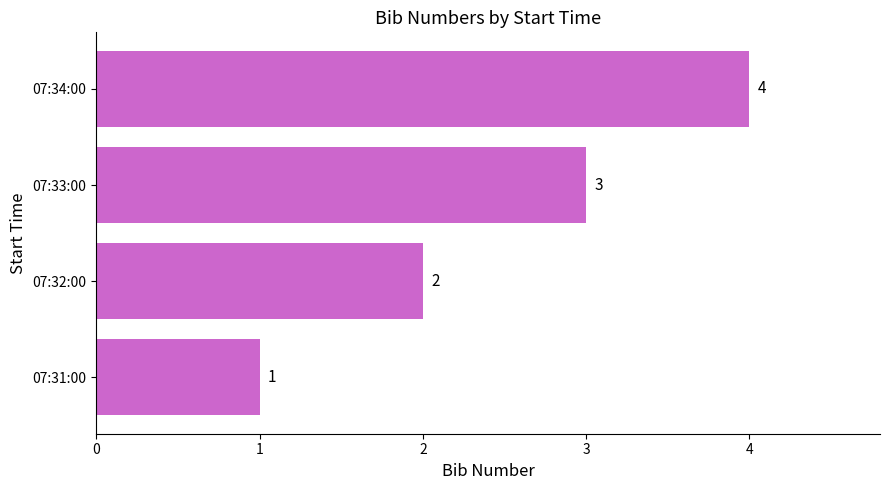

Rank the categories by value from lowest to highest.

07:31:00, 07:32:00, 07:33:00, 07:34:00